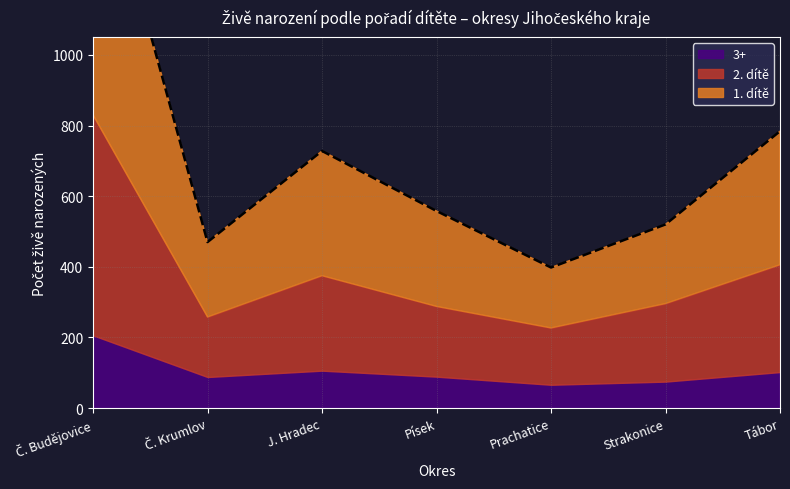

How many distinct data groups are displayed?

3